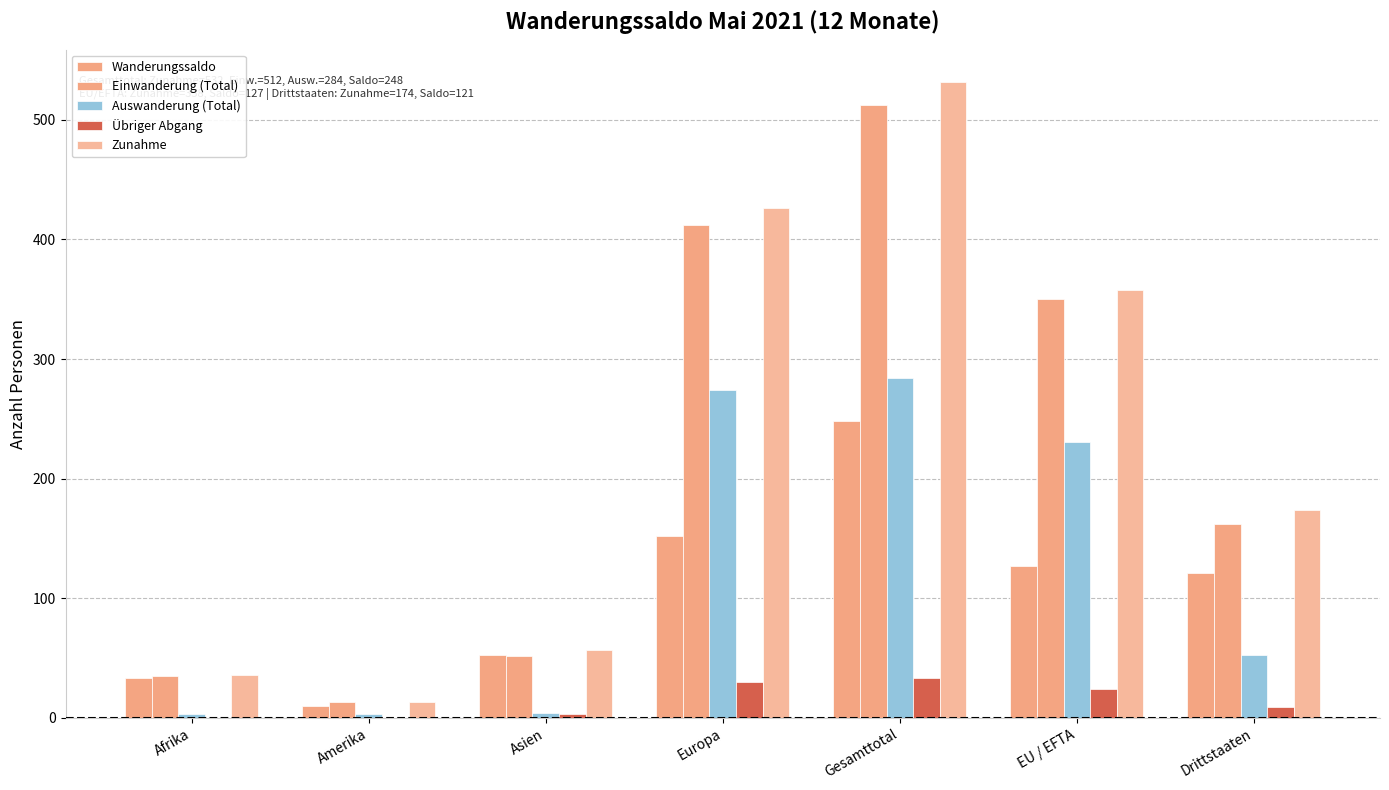

Which category has the lowest value in the Einwanderung (Total) series?

Amerika